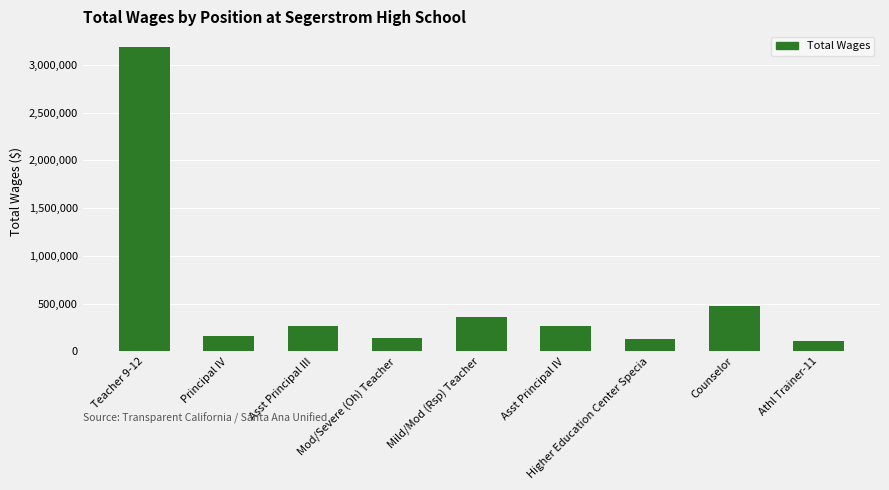

How many bars are there in total?

9